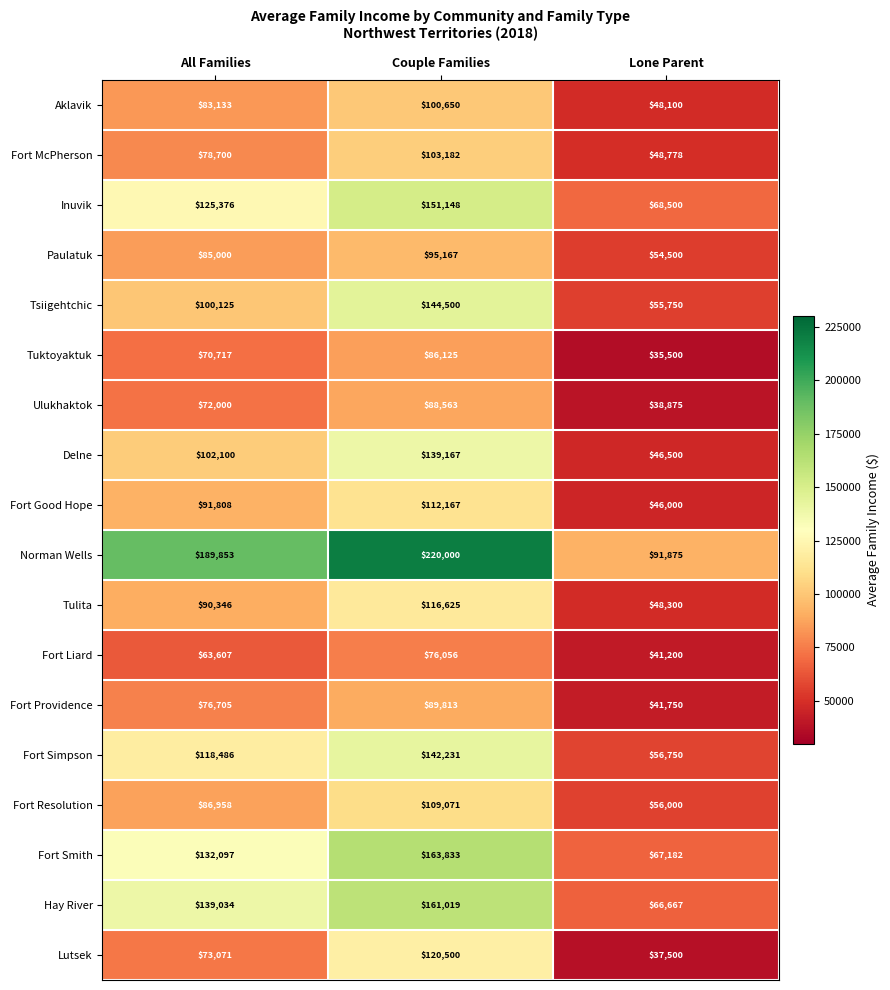

Rank the series at Couple Families from highest to lowest value.

Norman Wells, Fort Smith, Hay River, Inuvik, Tsiigehtchic, Fort Simpson, Delne, Lutsek, Tulita, Fort Good Hope, Fort Resolution, Fort McPherson, Aklavik, Paulatuk, Fort Providence, Ulukhaktok, Tuktoyaktuk, Fort Liard